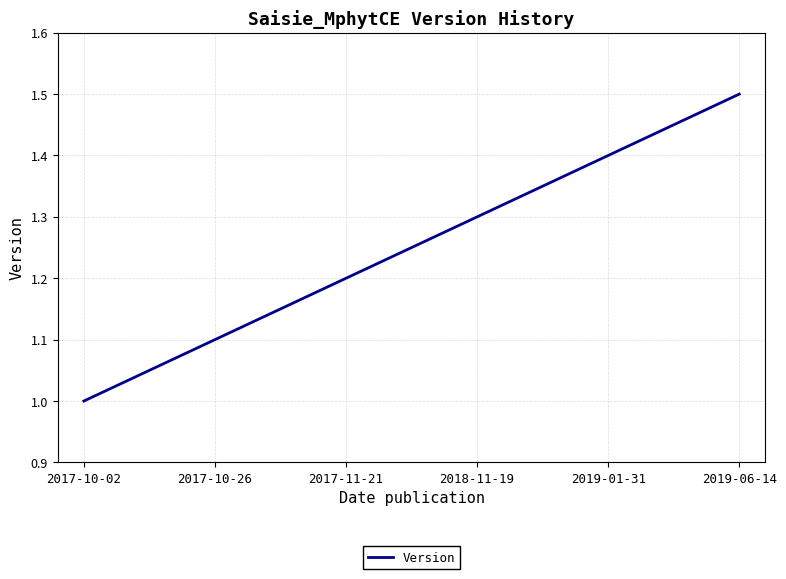

At which label is the value closest to 1?

2017-10-02